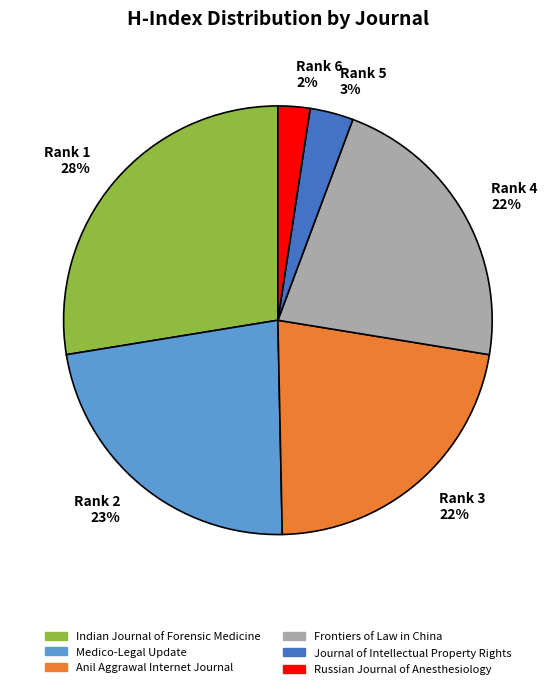

Which slice is the smallest?

Rank 6 2%